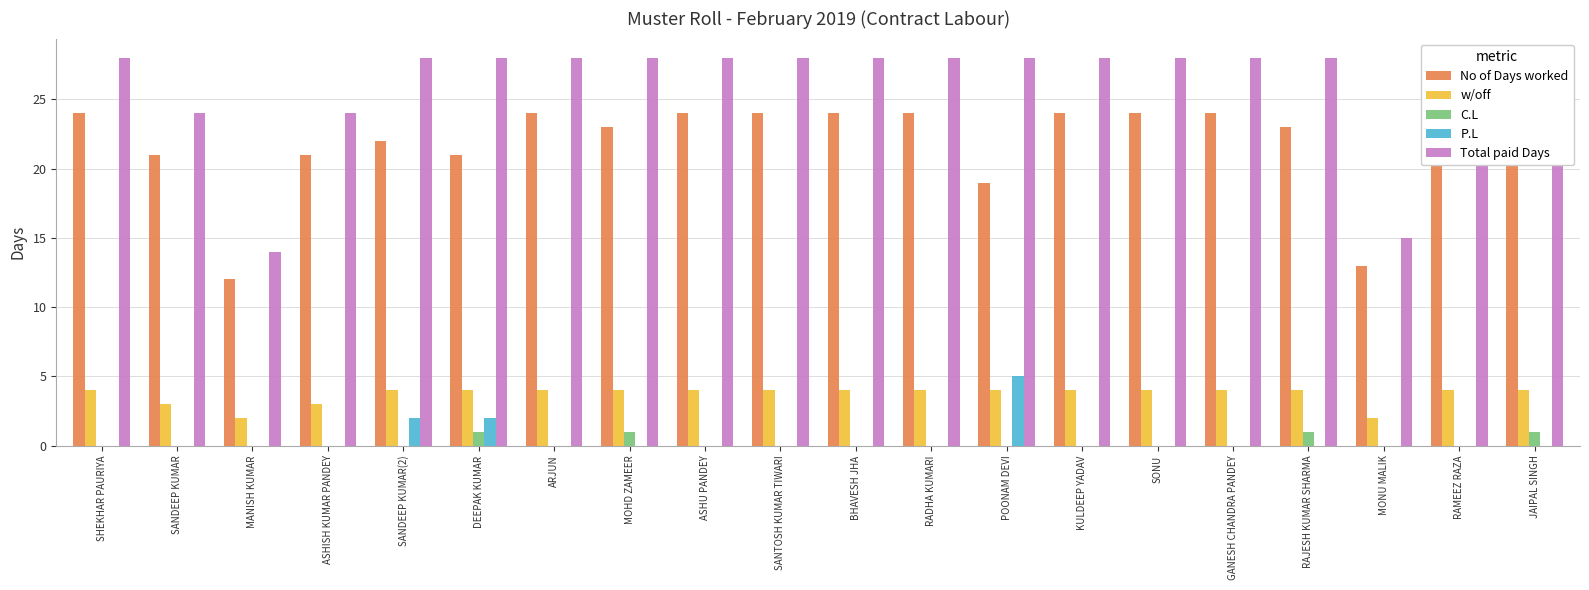

What is the sum of the C.L values at JAIPAL SINGH and POONAM DEVI?

1